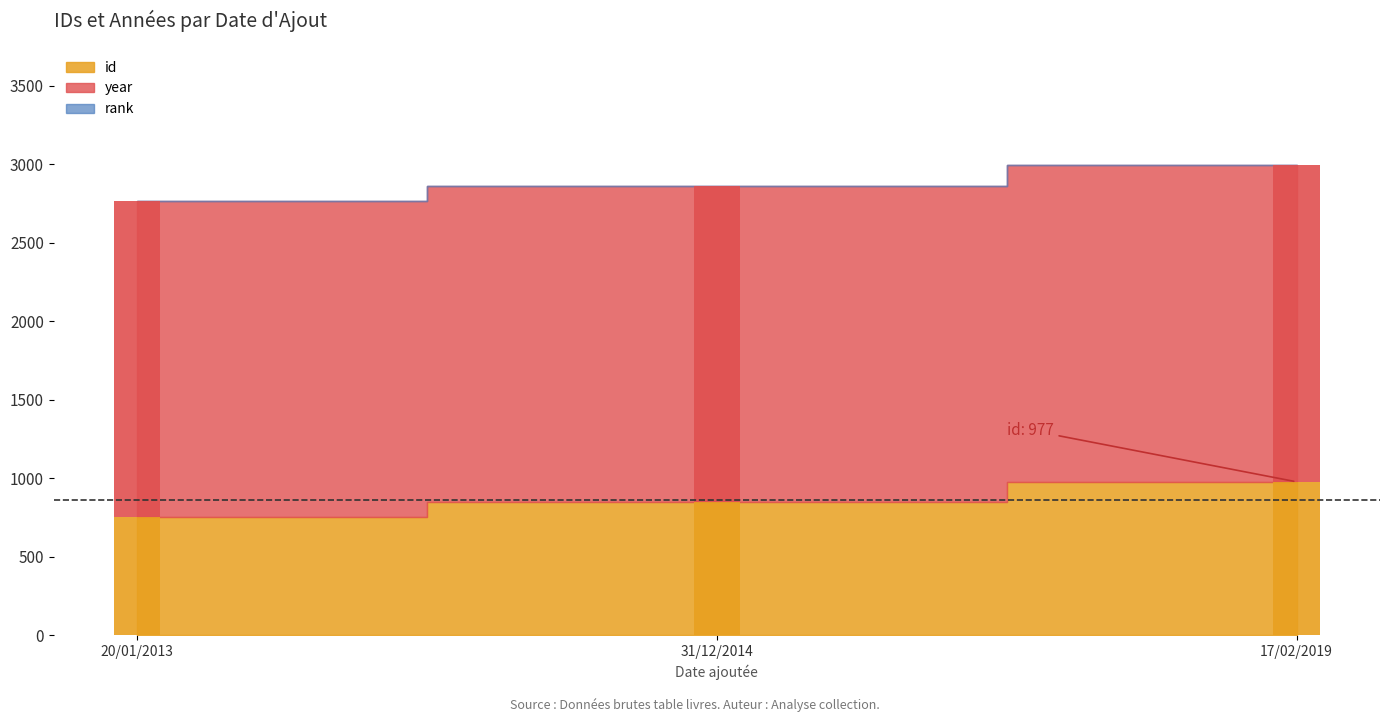

What is the label of the 2nd bar from the right?

31/12/2014